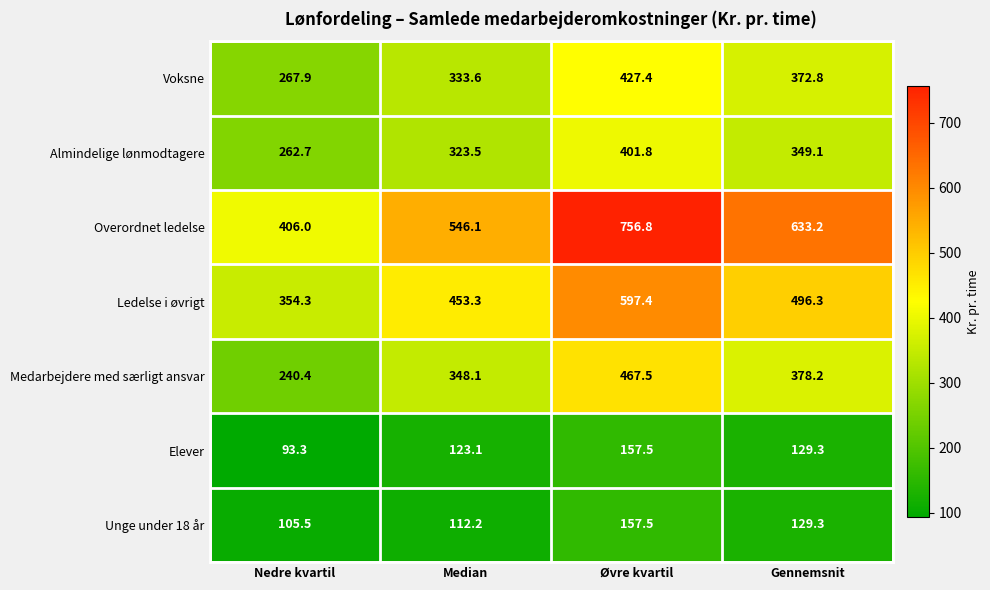

Rank the series at Median from highest to lowest value.

Overordnet ledelse, Ledelse i øvrigt, Medarbejdere med særligt ansvar, Voksne, Almindelige lønmodtagere, Elever, Unge under 18 år